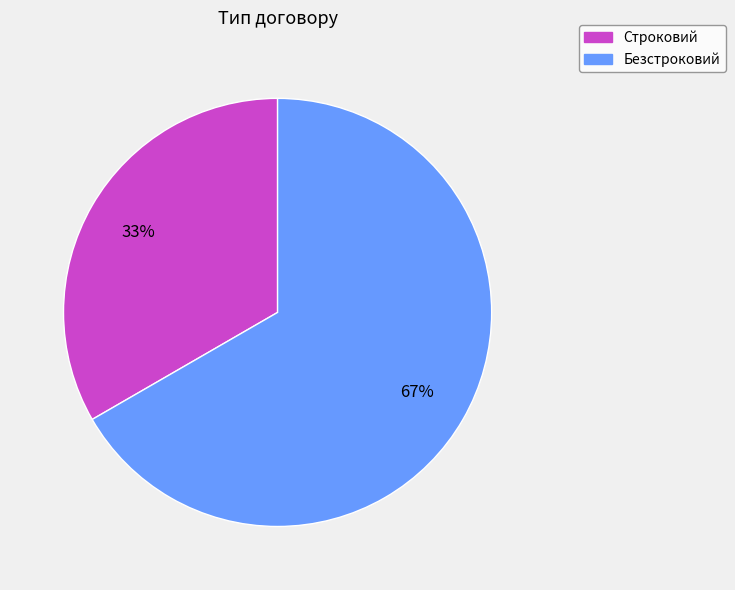

Is it true that Безстроковий is 67% of the pie?

True